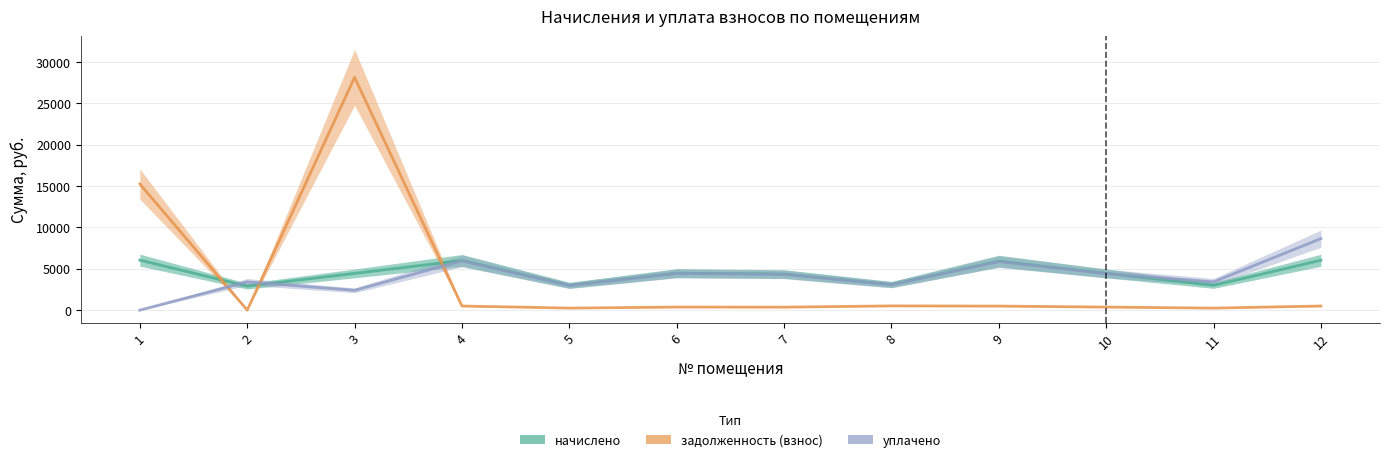

How many values in задолженность (взнос) are above zero?

11